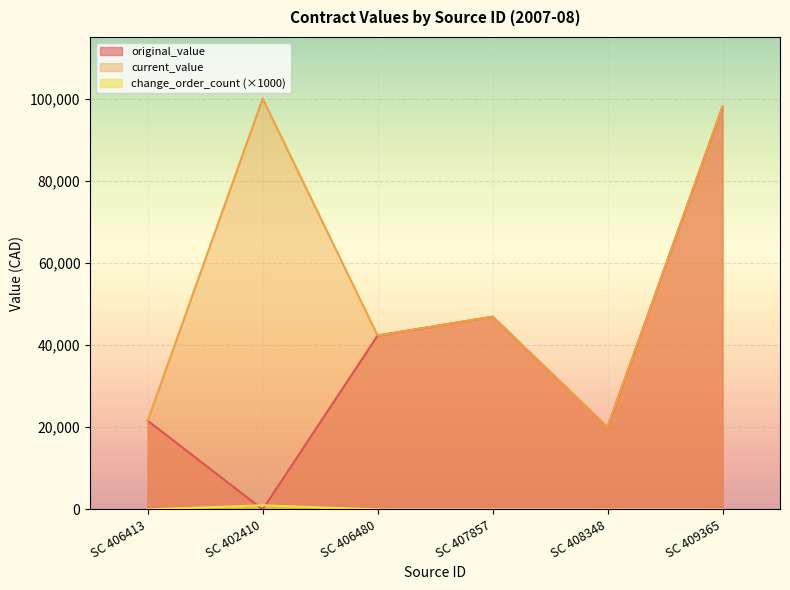

How many values in the change_order_count series exceed 0?

1